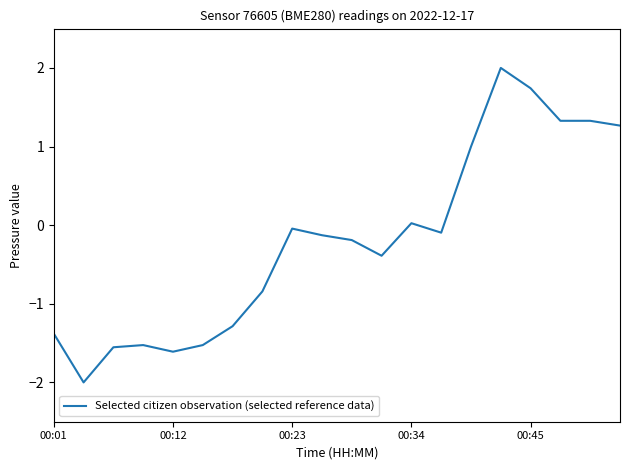

What is the minimum value shown in the chart?

-2.0